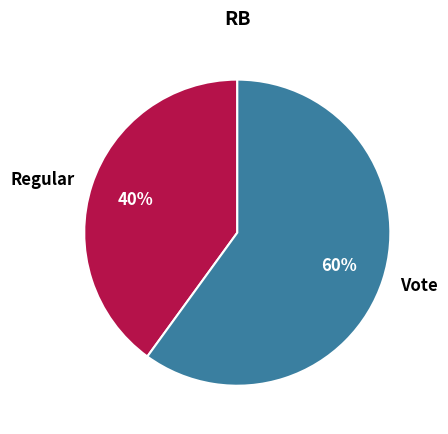

Which category has the biggest portion of the pie?

Vote